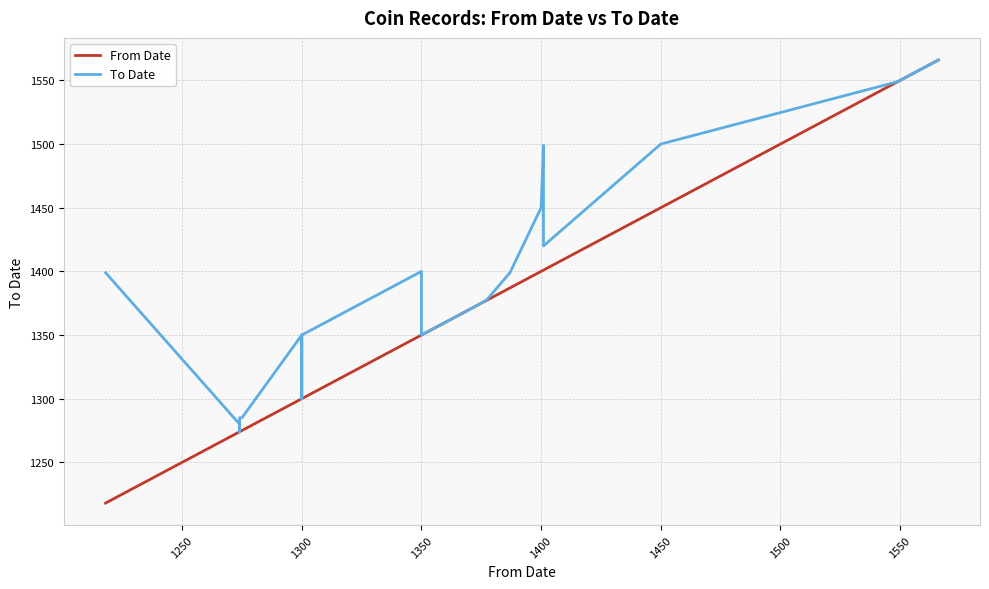

True or false: To Date and From Date intersect in this chart.

False